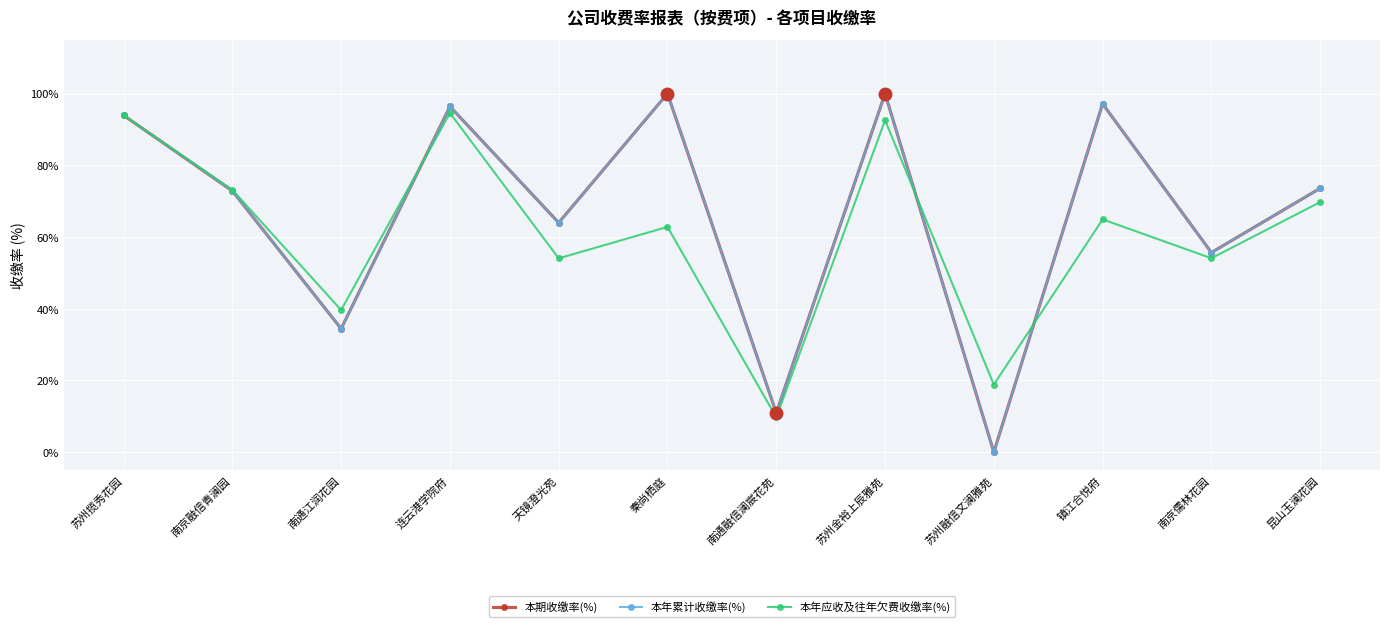

How many values in the 本年应收及往年欠费收缴率(%) series exceed 64?

6